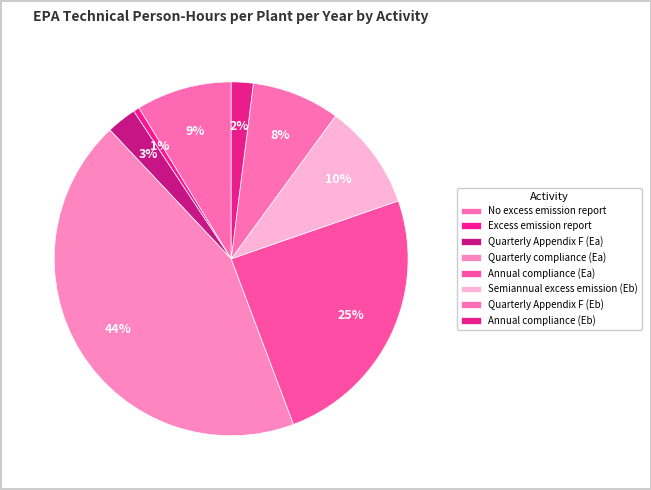

How many segments does this pie chart have?

8